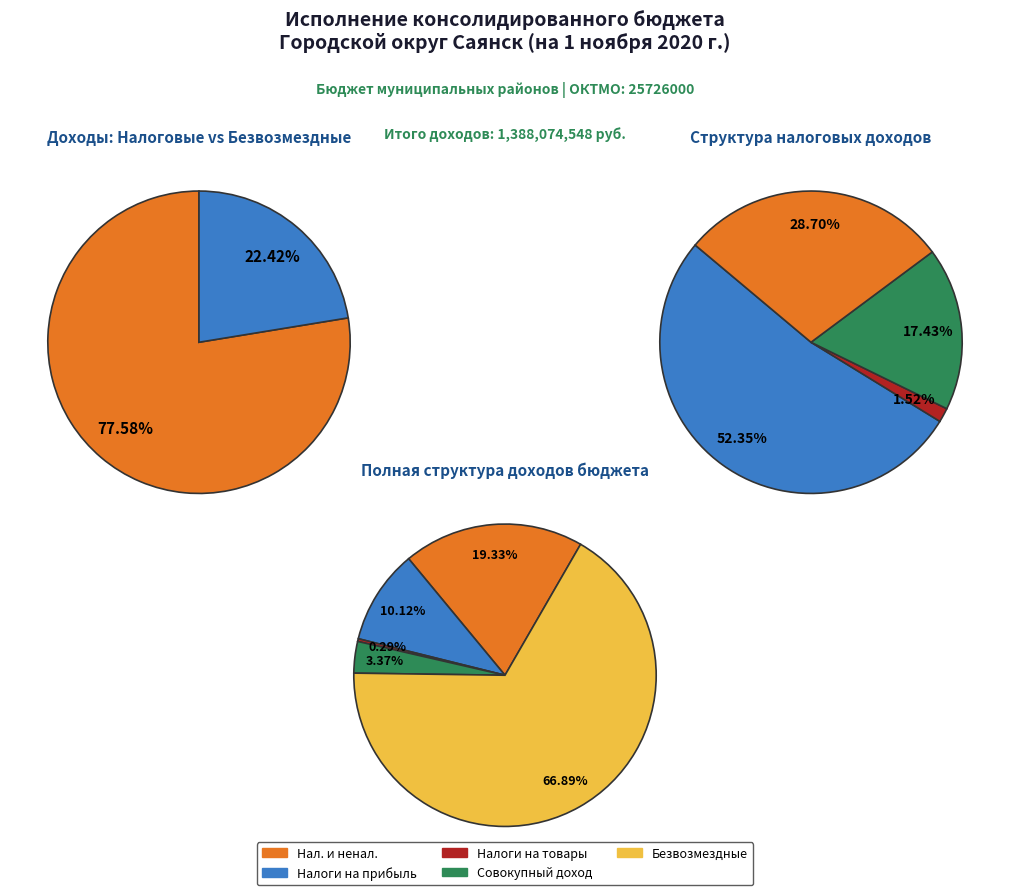

The НАЛОГИ НА ПРИБЫЛЬ, ДОХОДЫ slice represents 21% of the pie. True or false?

False